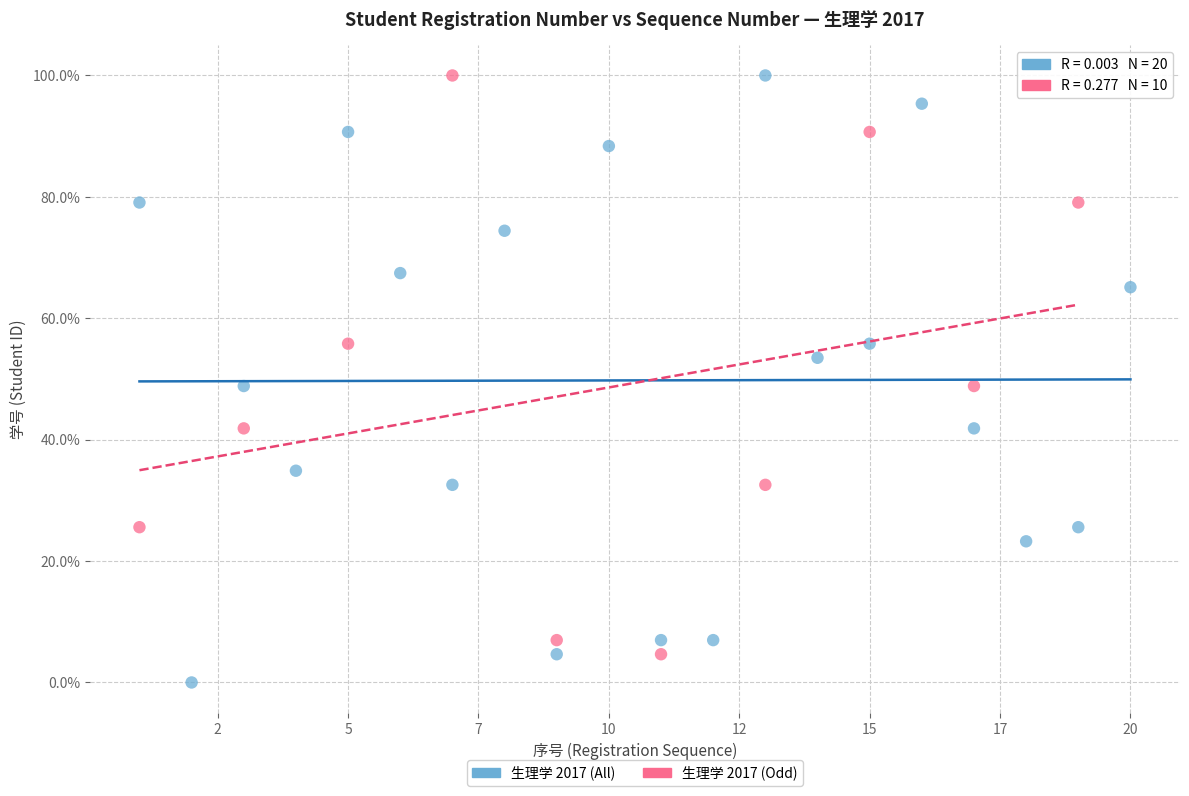

Which series contains the lowest Y value?

生理学 2017 (All)